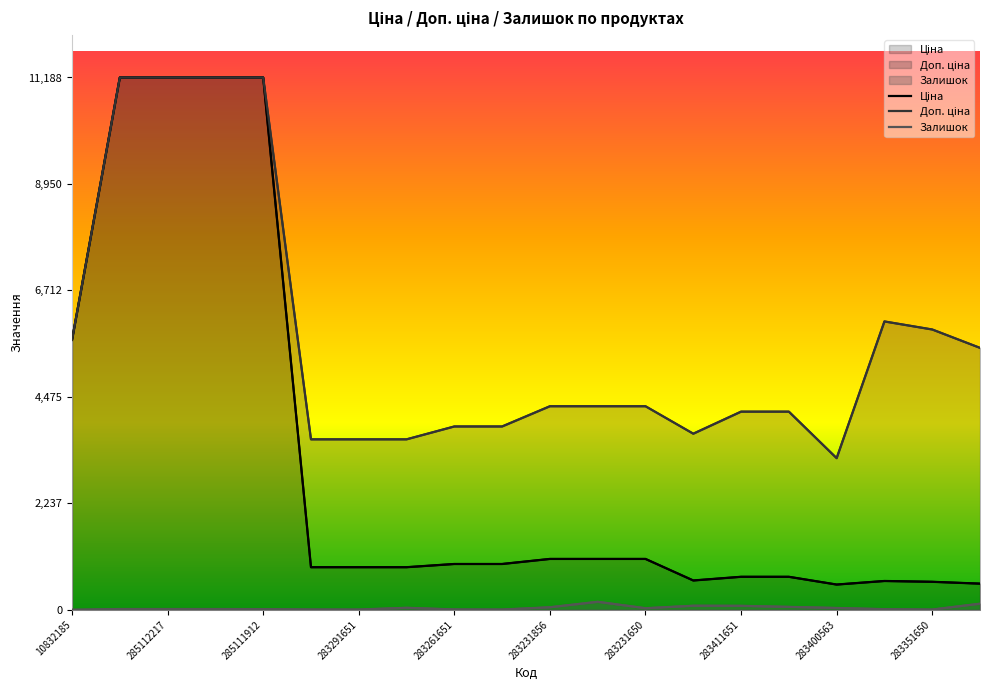

Rank the series by their average value, from highest to lowest.

Доп. ціна, Ціна, Залишок